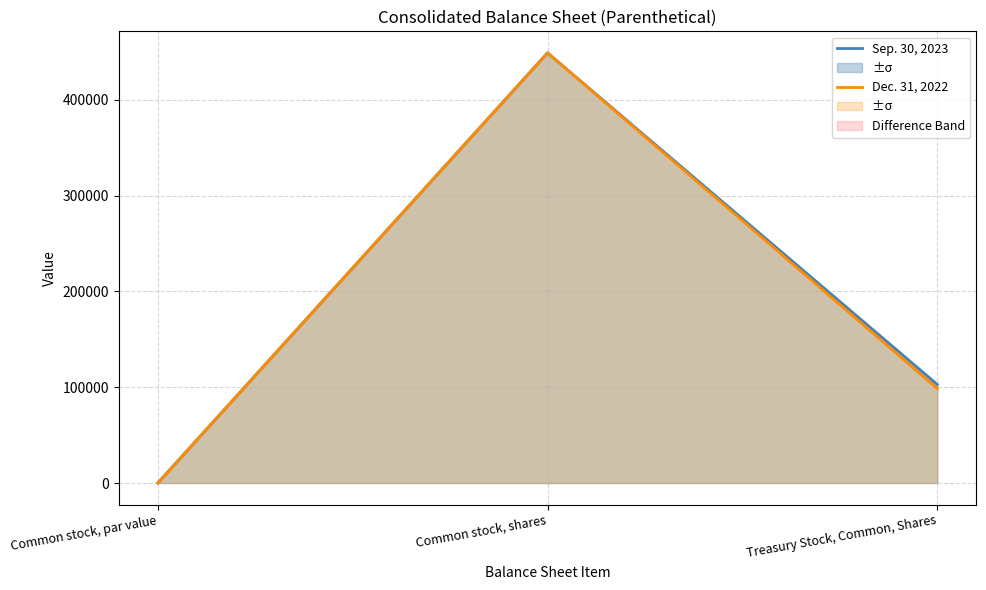

What is the greatest value displayed?

448900